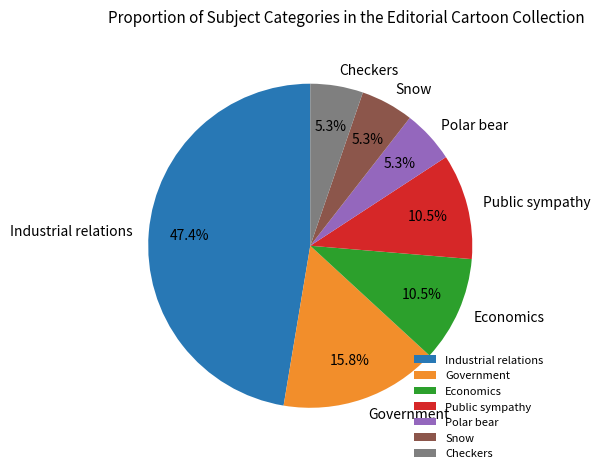

True or false: Economics accounts for 19% of the total.

False